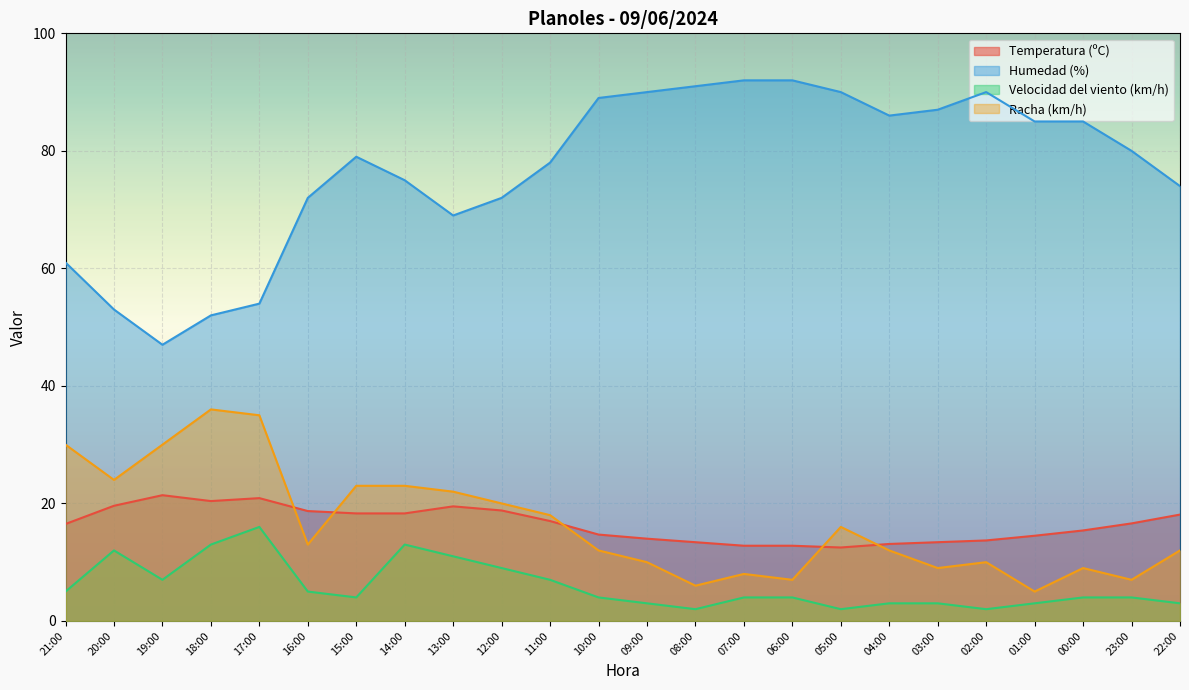

At which label does Temperatura (ºC) first exceed 16?

21:00